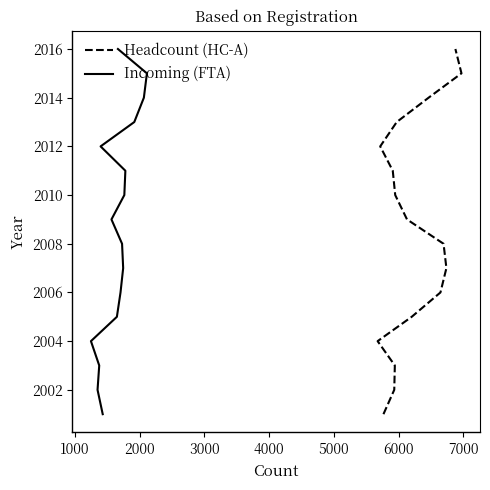

How many data points does each series have?

16